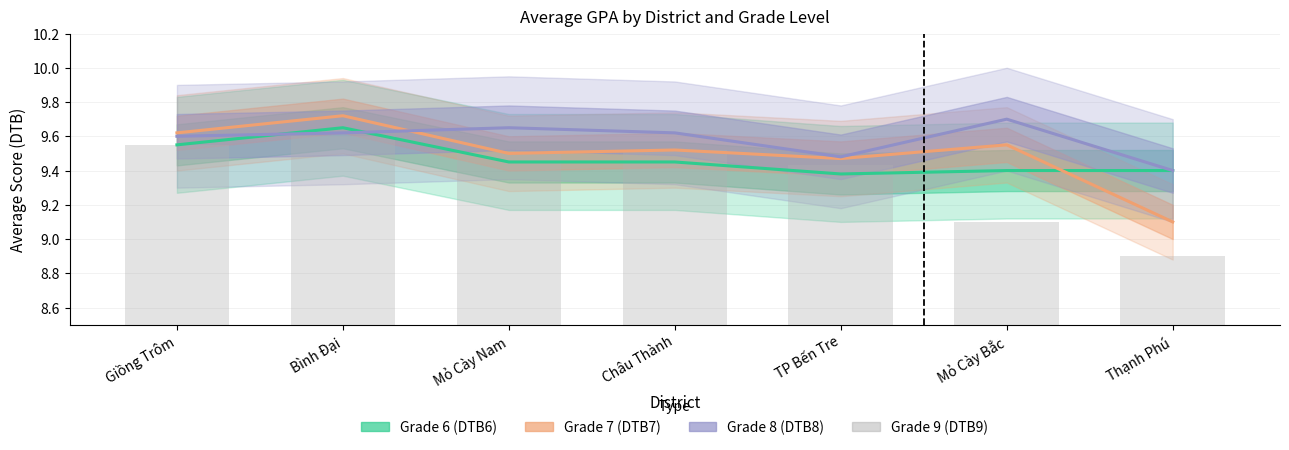

At which category is the sum across all series the highest?

Bình Đại